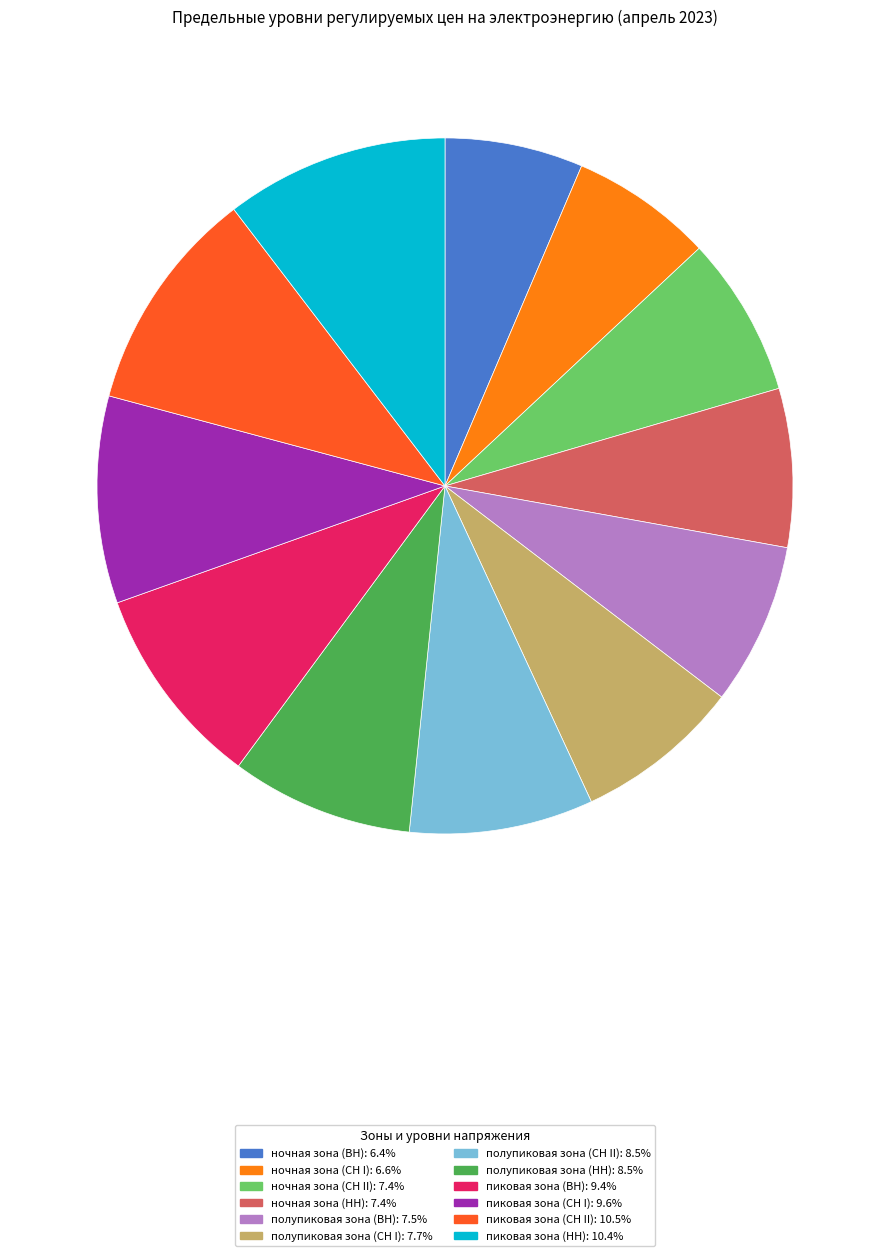

Does пиковая зона (НН) represent more than half of the total?

No